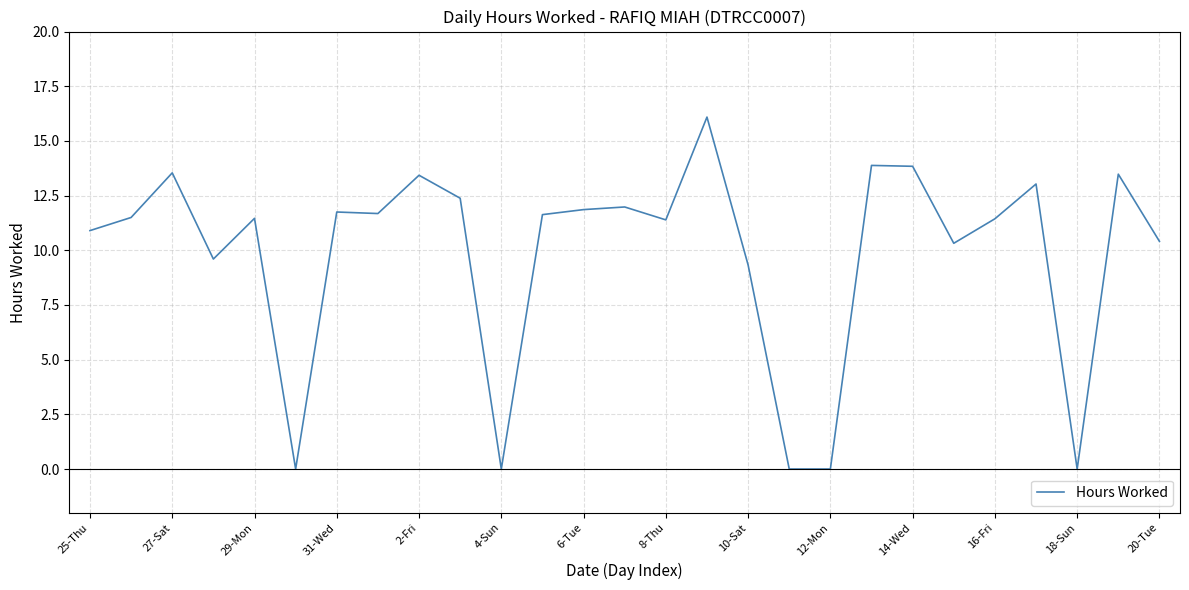

What is the greatest value displayed?

16.1